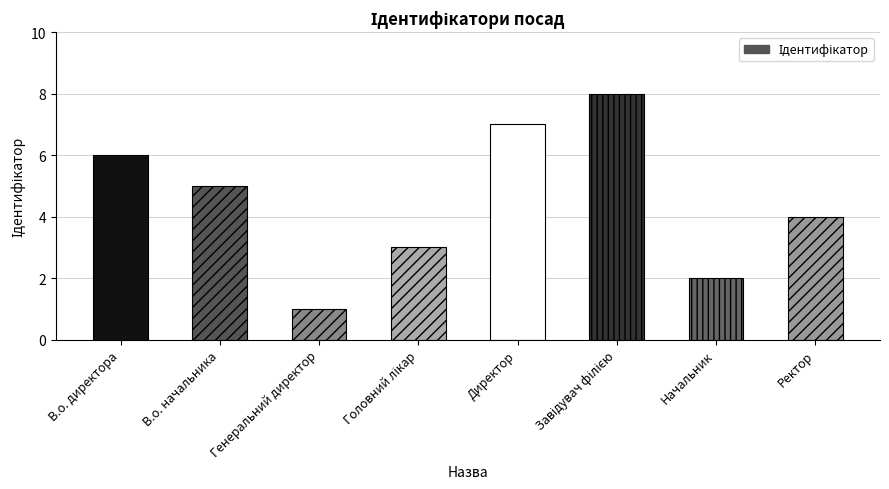

What is the maximum value shown in the chart?

8